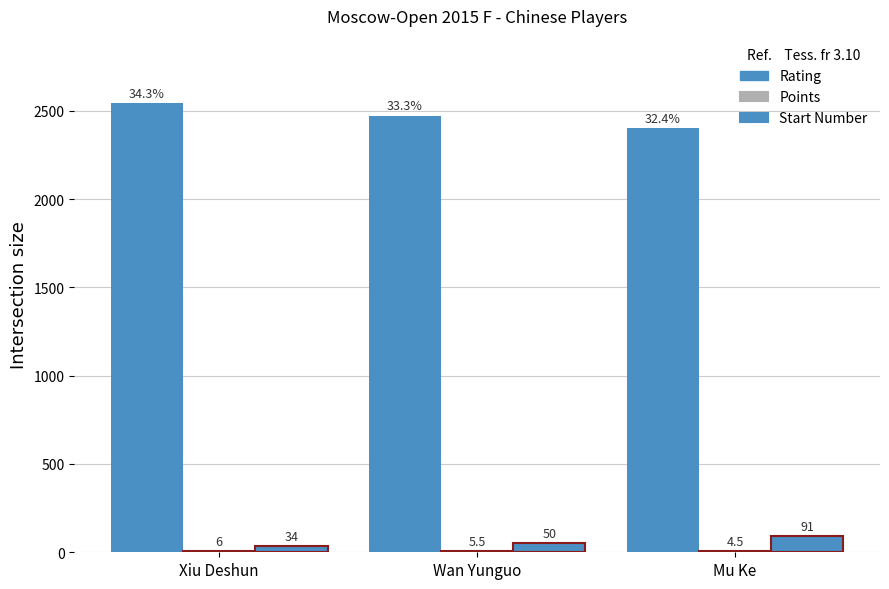

How many series are shown in this chart?

3